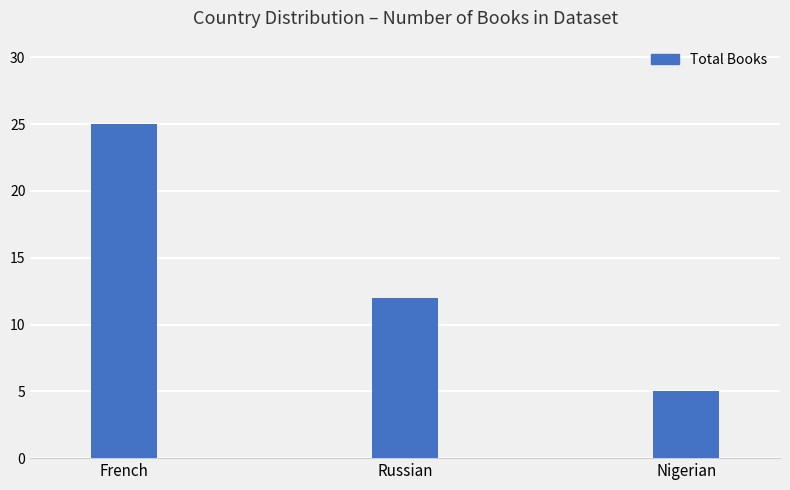

What is the label of the 1st bar from the right?

Nigerian